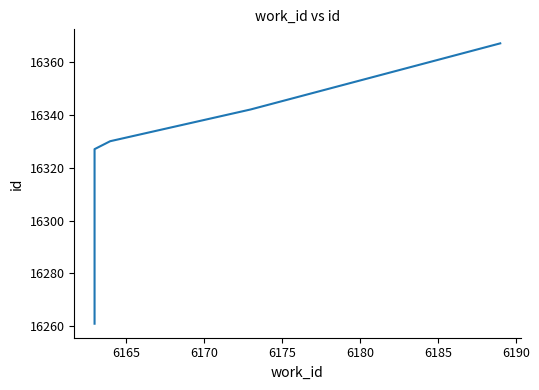

What is the label of the 8th point from the right?

6170